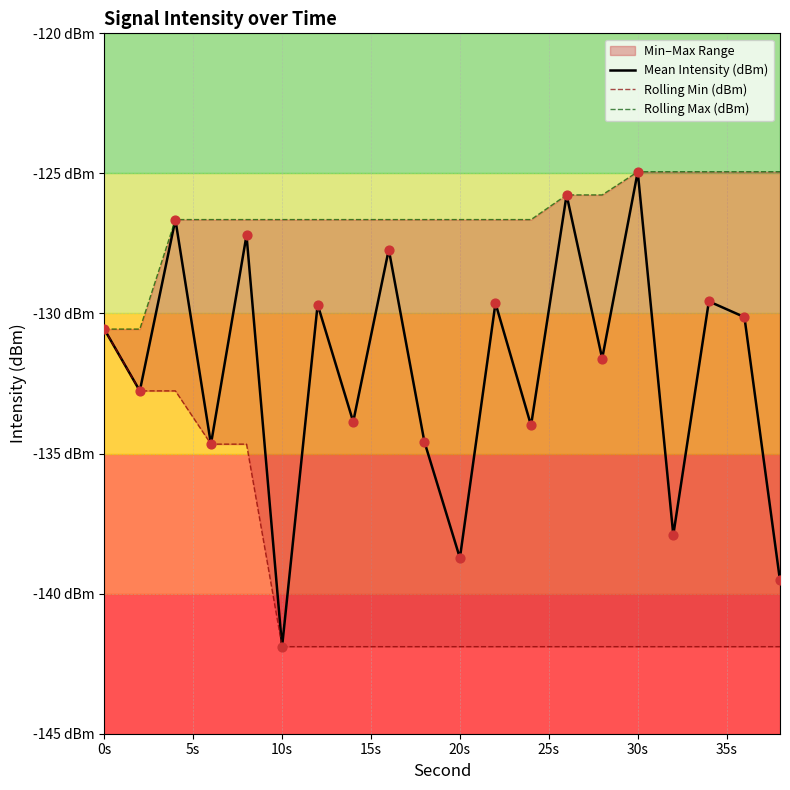

Which series contains the highest Y value?

Mean Intensity (dBm)